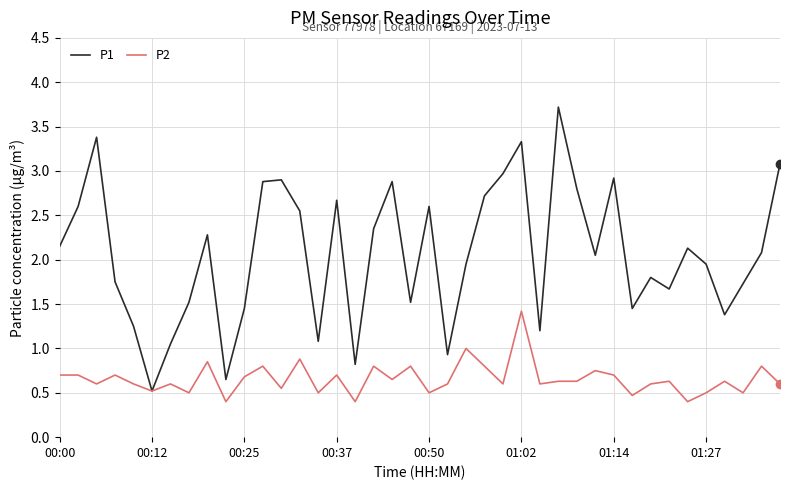

In P1, how many points are lower than both neighbors (excluding endpoints)?

11